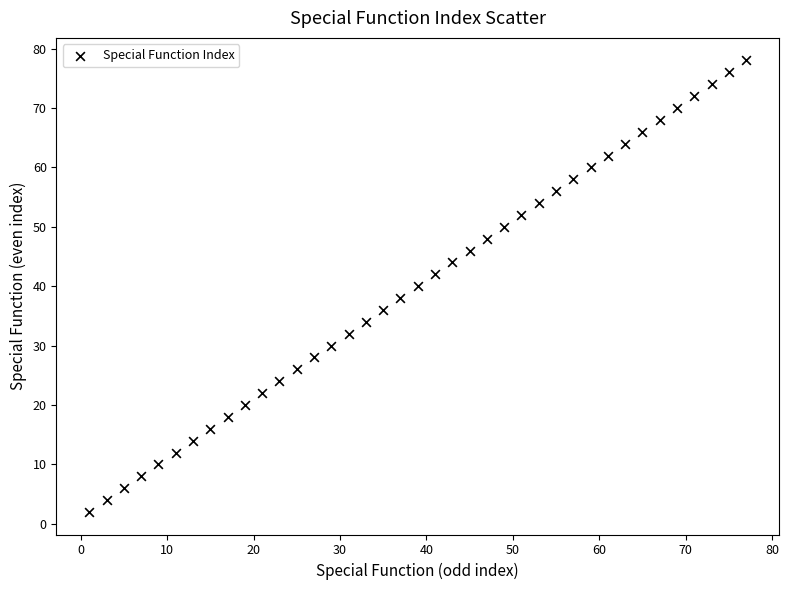

What is the range of Y values (max minus min)?

76